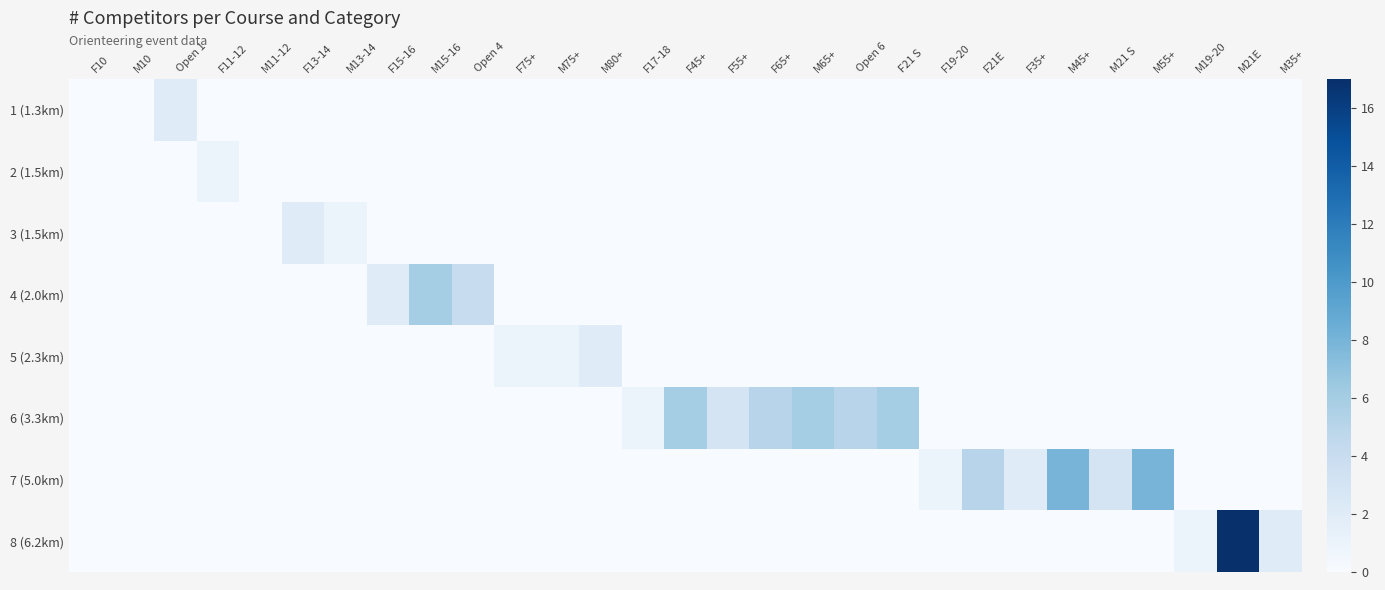

At which category does the chart reach its minimum across all series?

F10